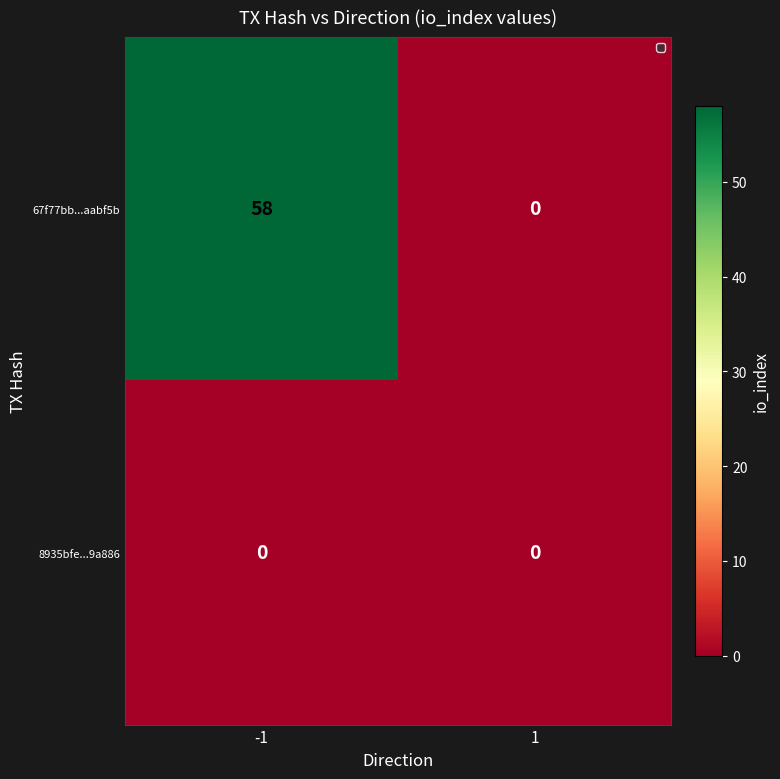

Rank the series by their average value, from highest to lowest.

67f77bb...aabf5b, 8935bfe...9a886